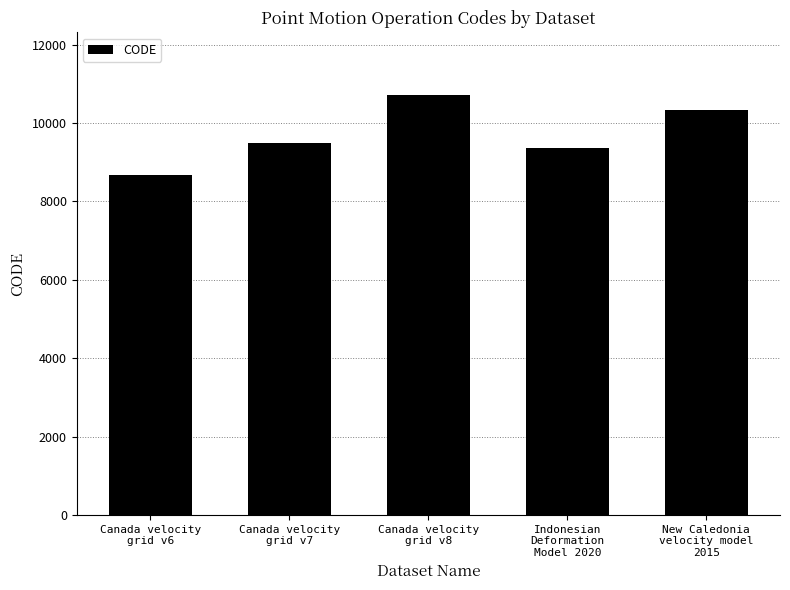

What is the value of the 1st bar from the left?

8676